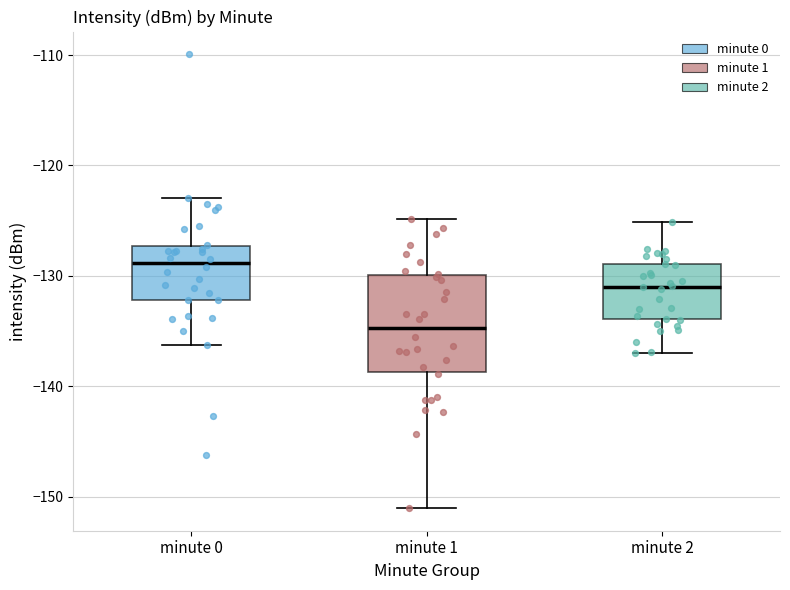

Which box has the lowest median line?

minute 1